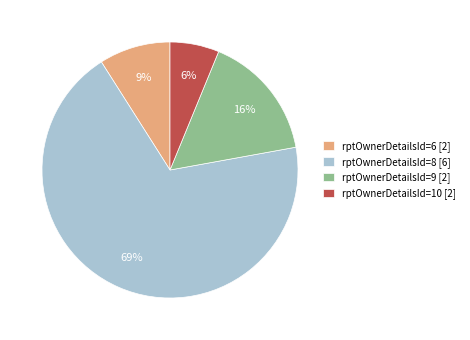

Which category has the biggest portion of the pie?

rptOwnerDetailsId=8 [6]